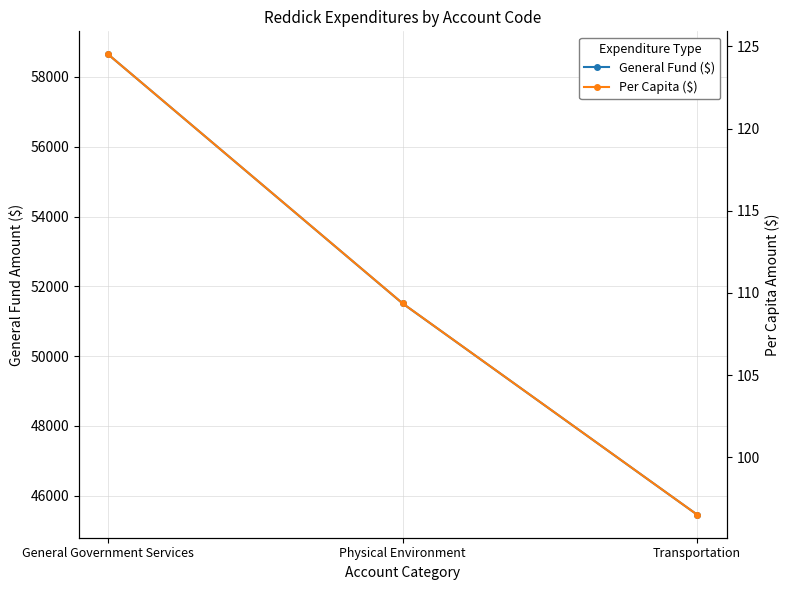

Which has a higher value, Physical Environment or Transportation?

Physical Environment